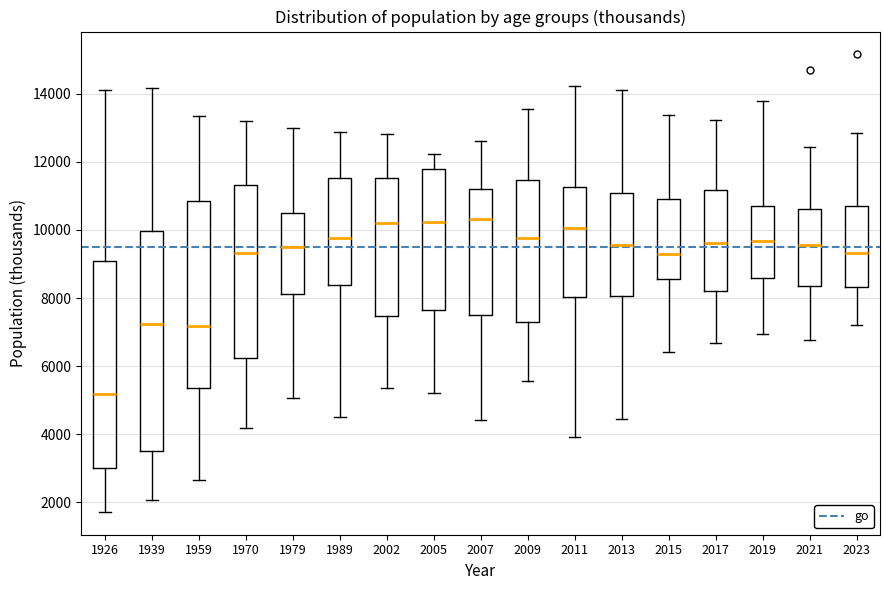

Reading left to right, transcribe this box plot: for each box, give where its median line is, the range the box spans, and where its two whiskers end, as read against the y-axis. The values are not printed on the chart, so give them approximately, as read against the axis.

1926: median 5200, box 3000 to 9000, whiskers 1800 to 14200
1939: median 7200, box 3600 to 10000, whiskers 2000 to 14200
1959: median 7200, box 5400 to 10800, whiskers 2600 to 13400
1970: median 9400, box 6200 to 11400, whiskers 4200 to 13200
1979: median 9600, box 8200 to 10600, whiskers 5000 to 13000
1989: median 9800, box 8400 to 11600, whiskers 4600 to 12800
2002: median 10200, box 7400 to 11600, whiskers 5400 to 12800
2005: median 10200, box 7600 to 11800, whiskers 5200 to 12200
2007: median 10400, box 7600 to 11200, whiskers 4400 to 12600
2009: median 9800, box 7200 to 11400, whiskers 5600 to 13600
2011: median 10000, box 8000 to 11200, whiskers 4000 to 14200
2013: median 9600, box 8000 to 11000, whiskers 4400 to 14000
2015: median 9200, box 8600 to 11000, whiskers 6400 to 13400
2017: median 9600, box 8200 to 11200, whiskers 6600 to 13200
2019: median 9600, box 8600 to 10800, whiskers 7000 to 13800
2021: median 9600, box 8400 to 10600, whiskers 6800 to 12400
2023: median 9400, box 8400 to 10800, whiskers 7200 to 12800